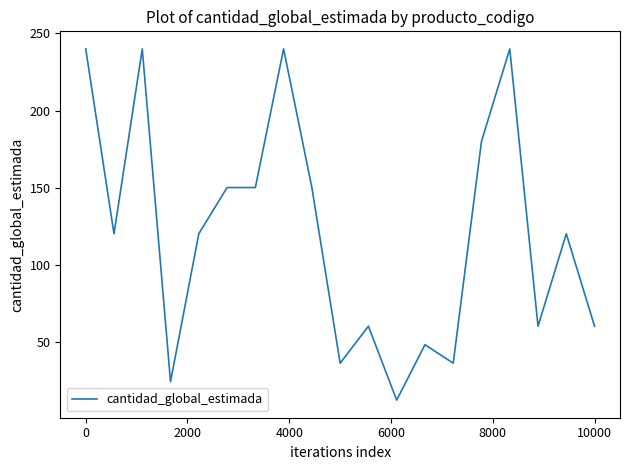

What is the difference between the maximum and minimum values?

228